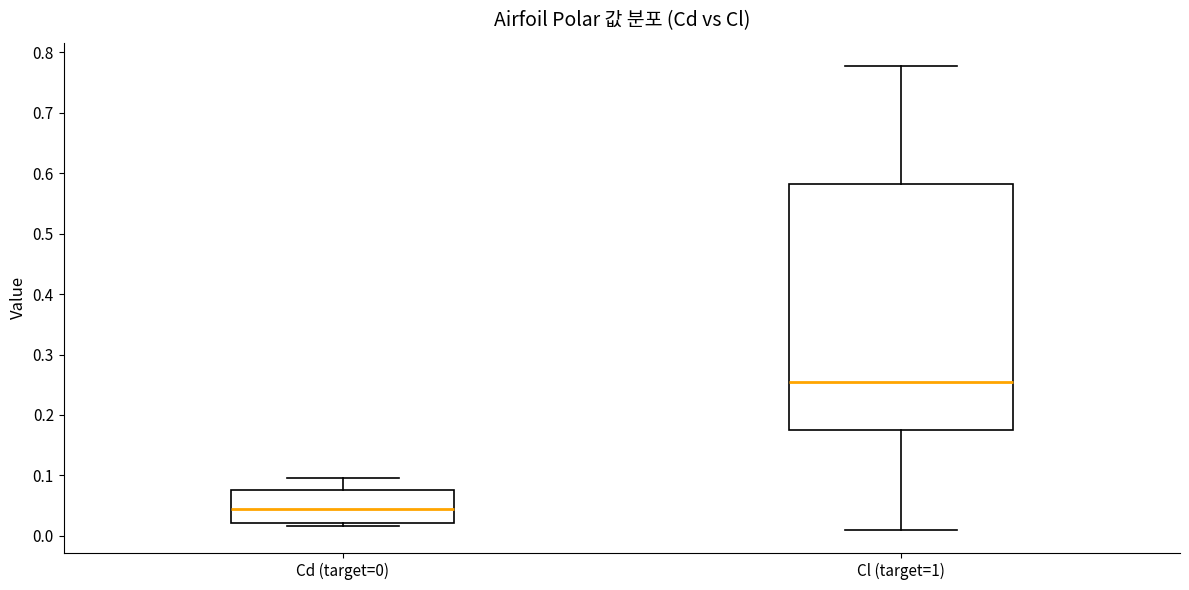

Reading left to right, transcribe this box plot: for each box, give where its median line is, the range the box spans, and where its two whiskers end, as read against the y-axis. The values are not printed on the chart, so give them approximately, as read against the axis.

Cd (target=0): median 0.05, box 0.02 to 0.08, whiskers 0.02 (just below the box's lower edge) to 0.09
Cl (target=1): median 0.25, box 0.18 to 0.58, whiskers 0.01 to 0.78